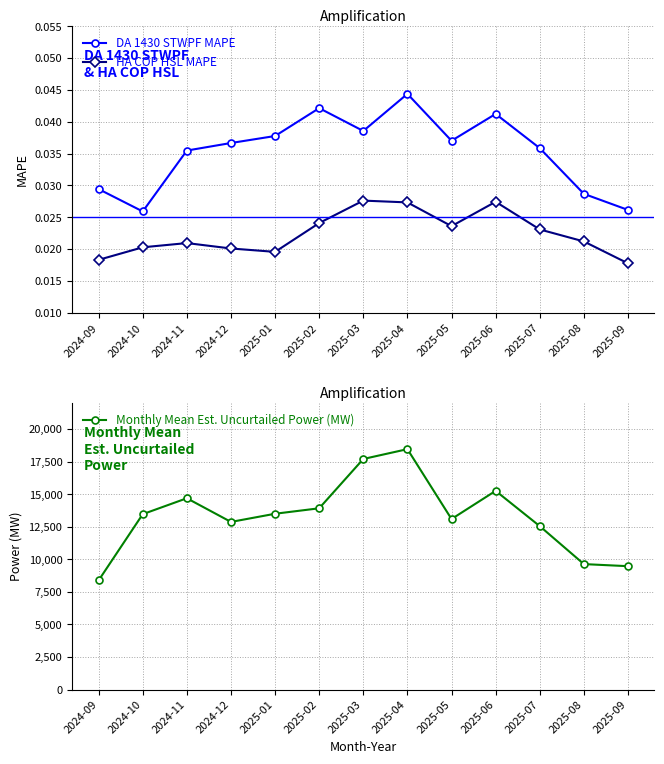

What is the label of the 1st point from the left?

2024-09